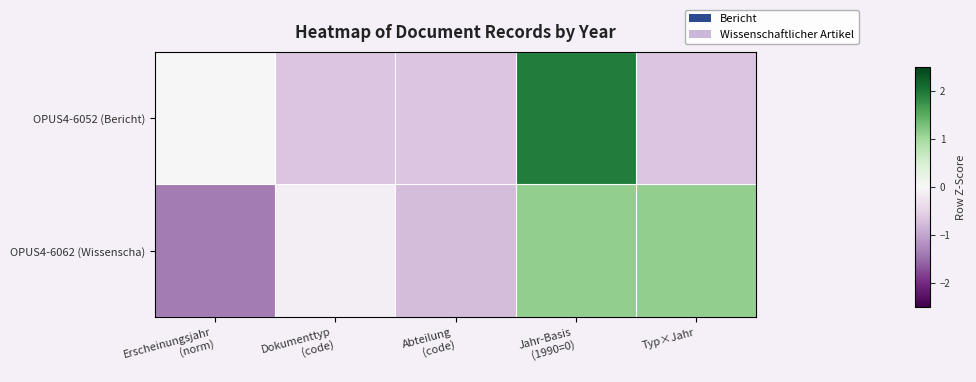

How many data points does each series have?

5